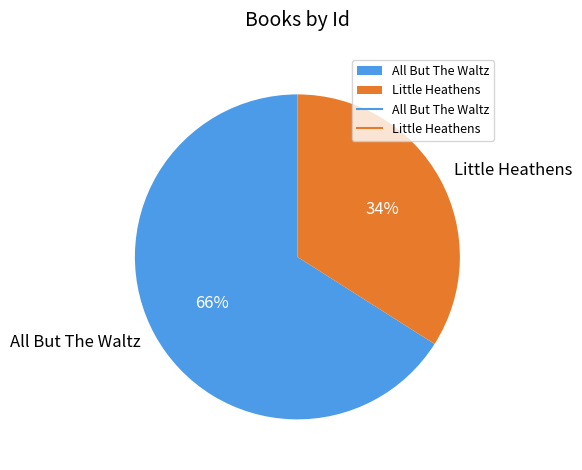

What is the ratio of the value at All But The Waltz to the value at Little Heathens?

1.9